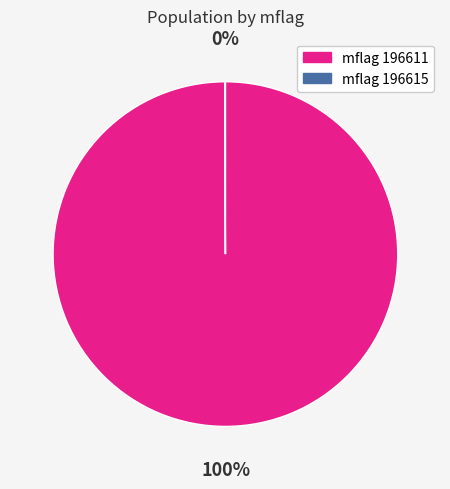

To the nearest percent, what is the difference between the largest and smallest slice percentages?

100%